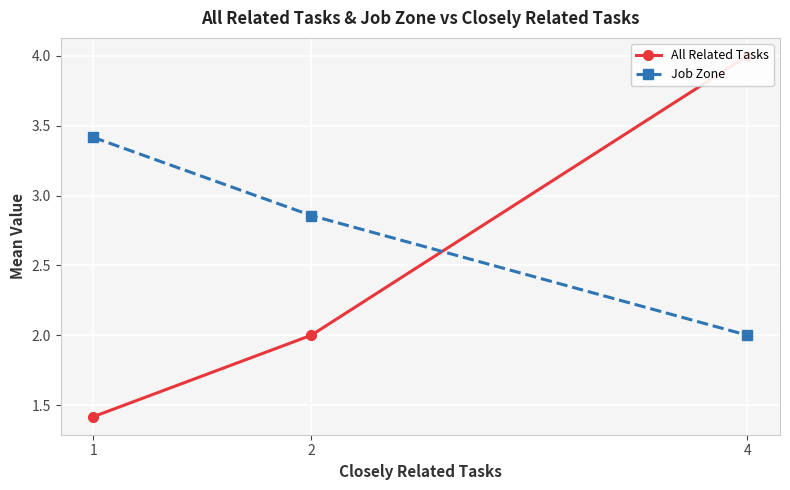

Which series has the largest total across all categories?

Job Zone